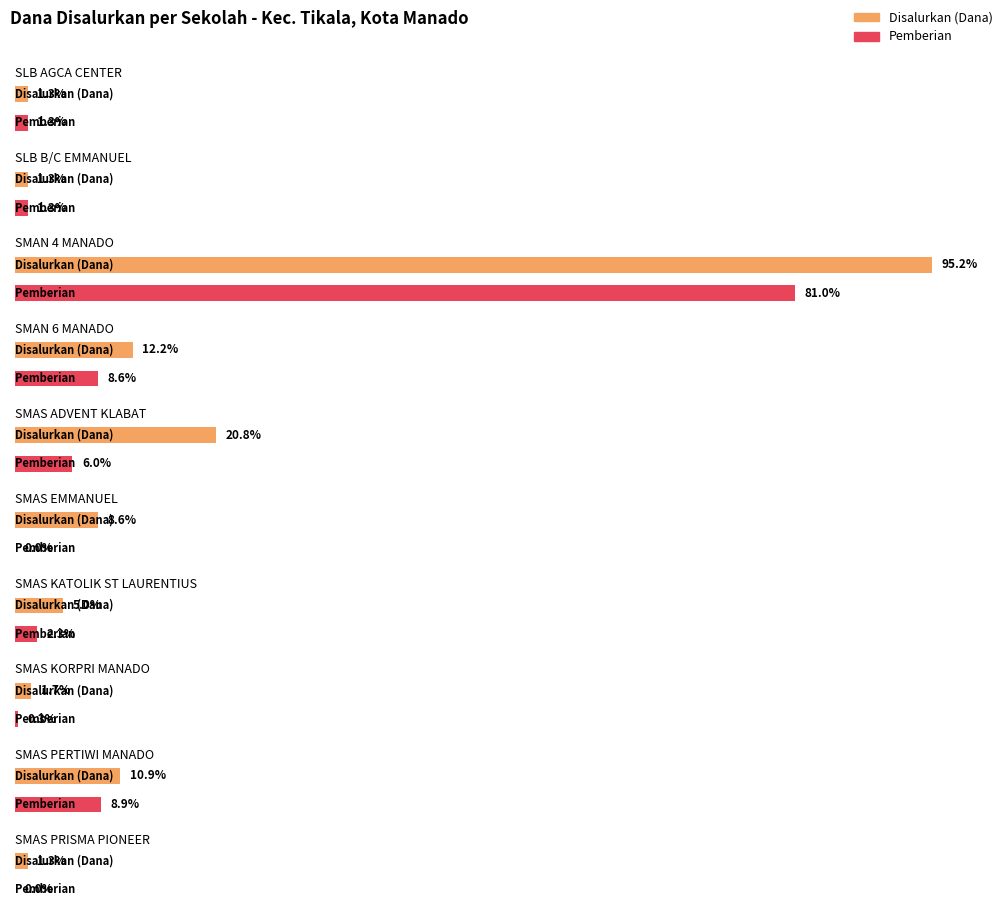

Rank the series by their maximum value, from highest to lowest.

Disalurkan (Dana), Pemberian